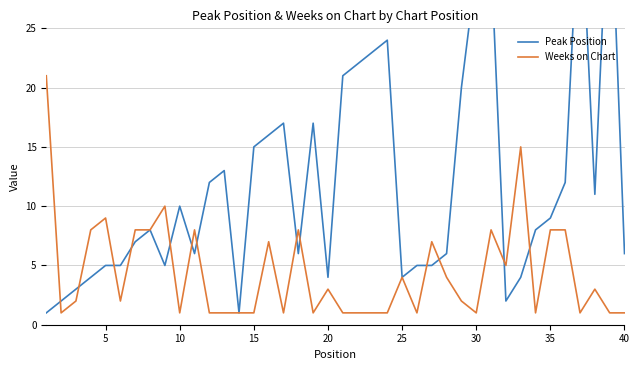

In Weeks on Chart, how many points are higher than both neighbors (excluding endpoints)?

11